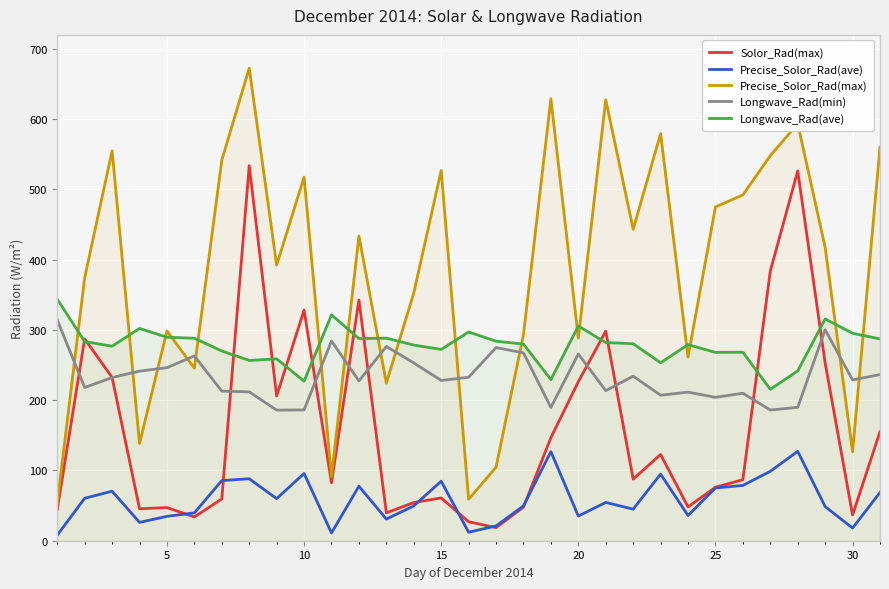

Reading right to left, extract all data points from this chart.

Solor_Rad(max): 155.2	36.7	252.9	526.3	383.9	86.9	76.1	48.1	122.8	87.6	298.3	226.3	146.7	47.8	18.6	27.0	60.9	54.3	39.7	342.7	82.4	328.3	206.0	533.9	59.5	33.8	47.2	45.5	232.4	287.3	44.2
Precise_Solor_Rad(ave): 68.7	18.0	48.6	127.2	98.8	78.7	75.1	35.9	94.8	44.9	54.5	35.1	126.8	49.6	21.0	12.1	84.7	49.5	30.8	77.6	11.1	95.7	59.9	88.2	85.6	39.6	34.7	26.1	70.5	60.4	7.9
Precise_Solor_Rad(max): 560.0	126.5	417.6	593.6	548.0	492.2	475.1	261.6	579.4	443.4	627.6	288.3	629.1	293.4	104.7	59.0	527.1	352.6	224.4	433.7	91.2	517.6	392.3	672.6	541.7	245.6	298.6	138.4	555.0	374.3	53.5
Longwave_Rad(min): 236.5	228.9	300.3	189.9	186.0	209.9	204.1	211.5	207.1	234.2	213.6	265.8	189.7	267.4	274.9	232.7	228.1	253.1	276.5	227.4	284.3	186.2	185.9	211.9	212.9	263.0	246.3	241.4	232.3	218.1	314.2
Longwave_Rad(ave): 287.2	295.3	315.7	241.7	215.5	268.3	268.1	279.1	253.3	280.4	282.1	305.6	229.3	279.9	284.0	297.1	272.3	278.5	288.3	287.8	321.4	227.1	258.9	256.6	270.1	288.2	289.7	302.2	276.9	283.5	343.8